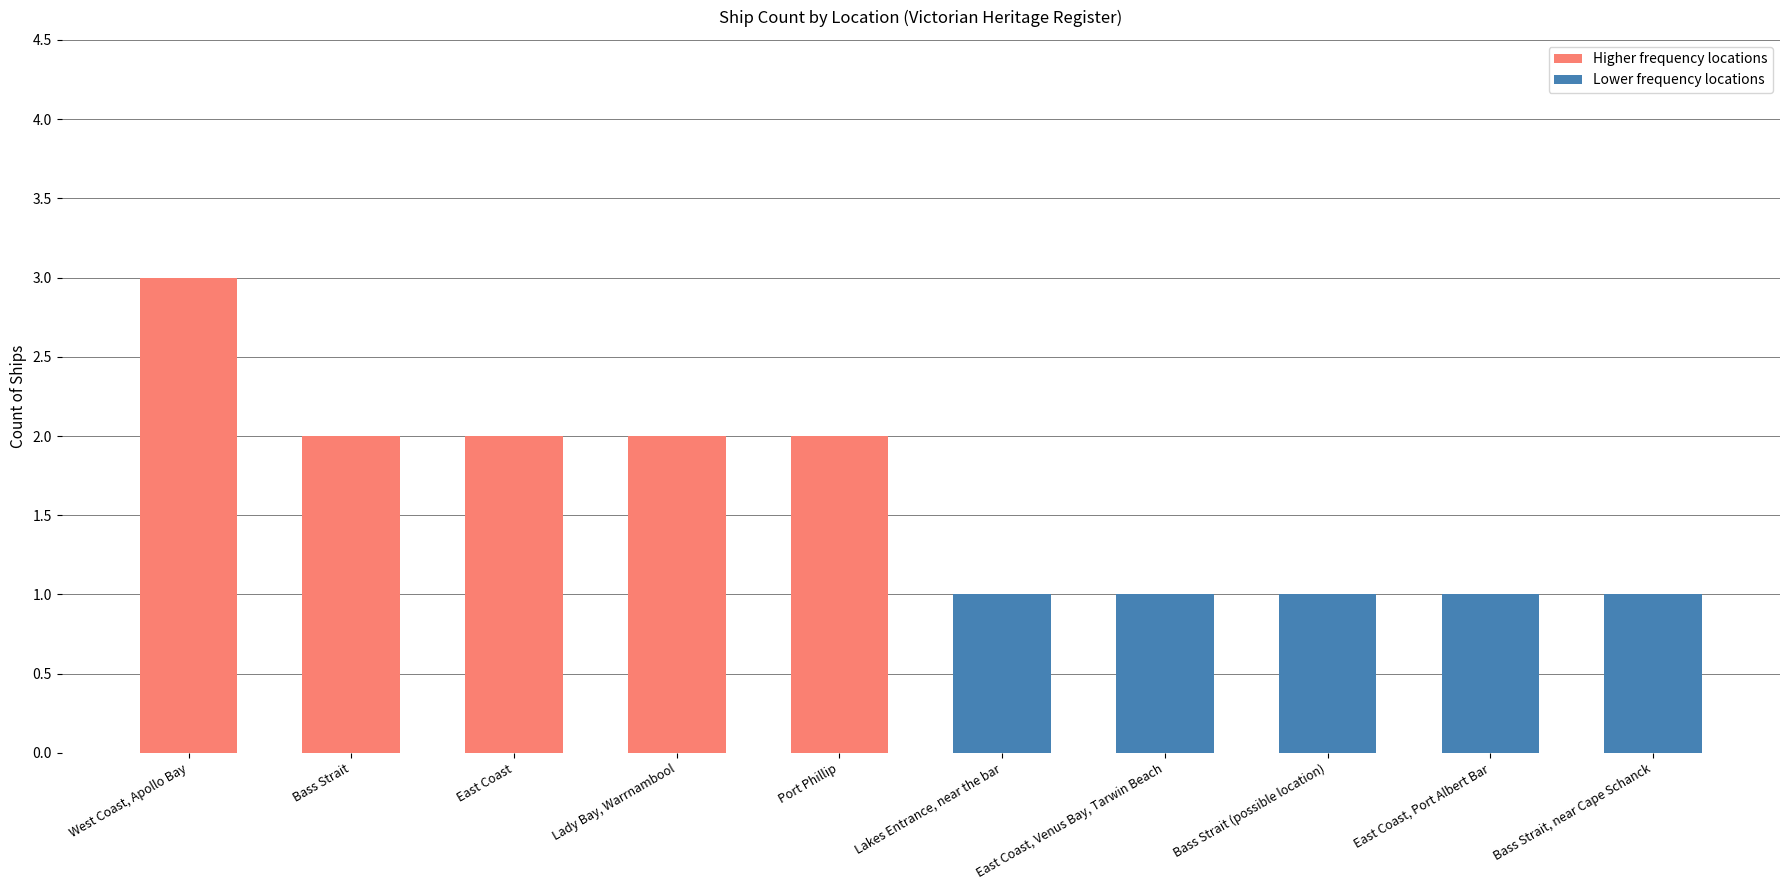

At which label is Higher frequency locations closest to 2?

Bass Strait